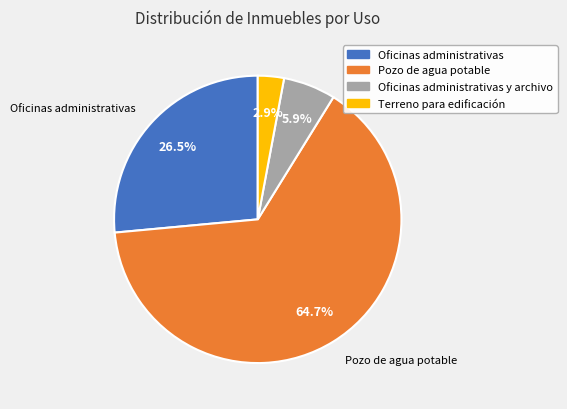

Which slice is the smallest?

Terreno para edificación